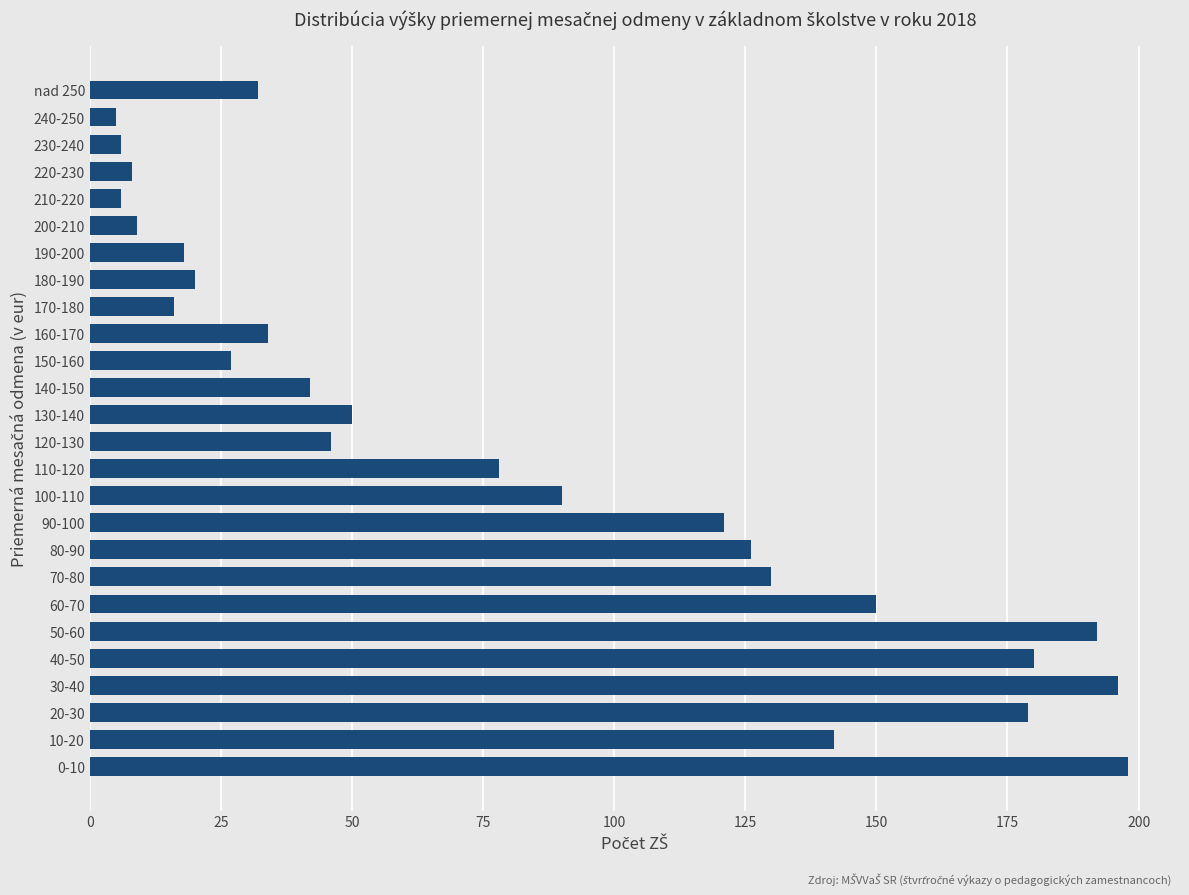

What is the sum of all values?

2101